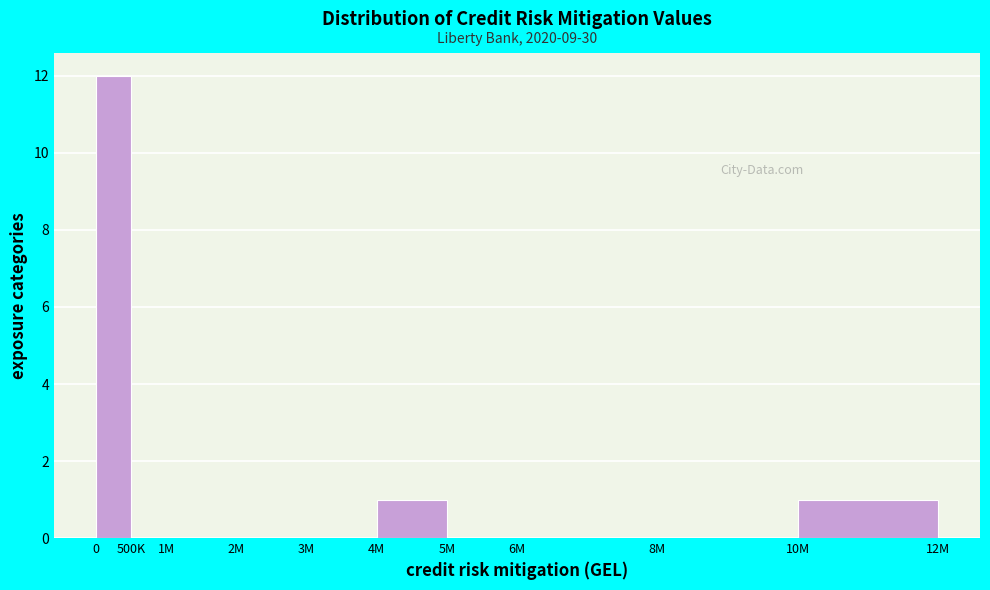

Reading right to left, extract all data points from this chart.

10M=1	8M=0	6M=0	5M=0	4M=1	3M=0	2M=0	1M=0	500K=0	0=12